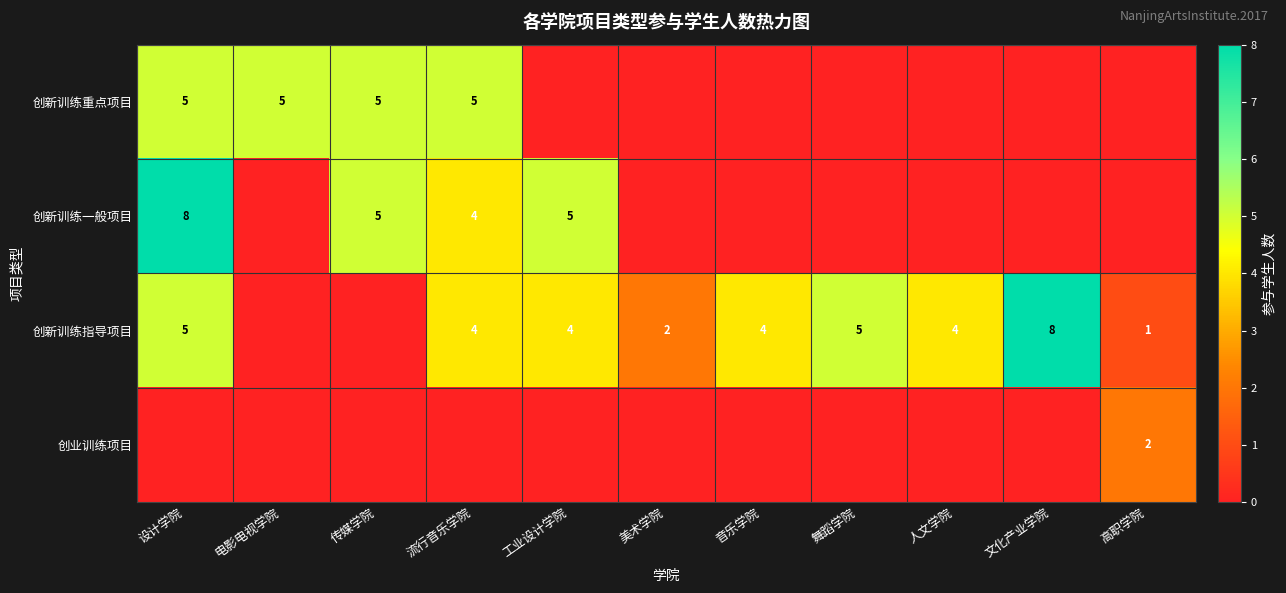

The value of 创新训练重点项目 at 电影电视学院 is 5. True or false?

True